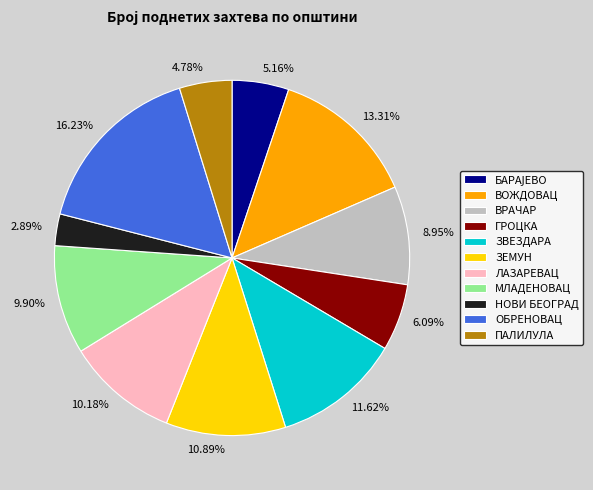

True or false: ГРОЦКА accounts for 17% of the total.

False